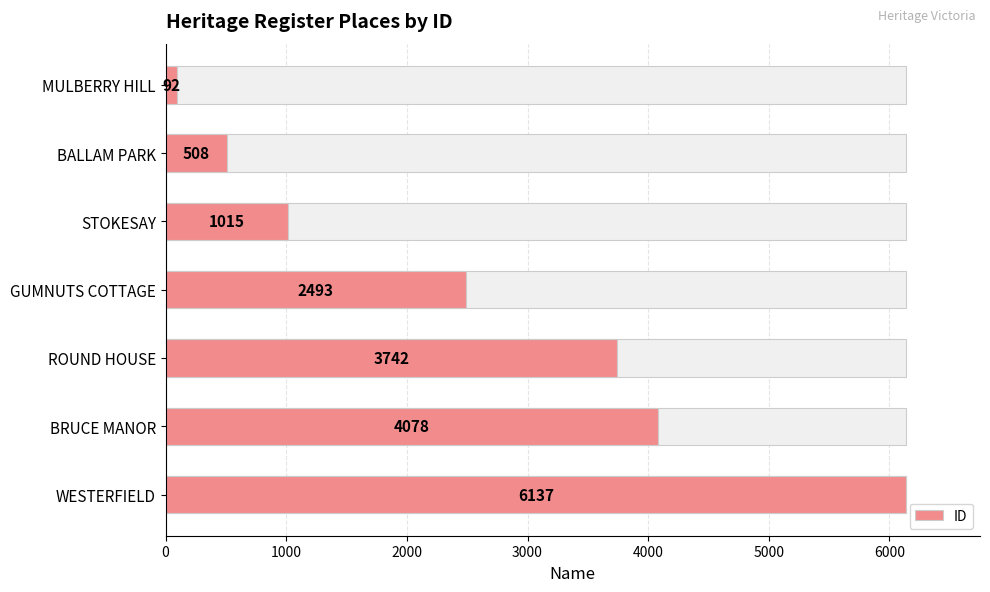

What is the change in value from BALLAM PARK to GUMNUTS COTTAGE?

+1985